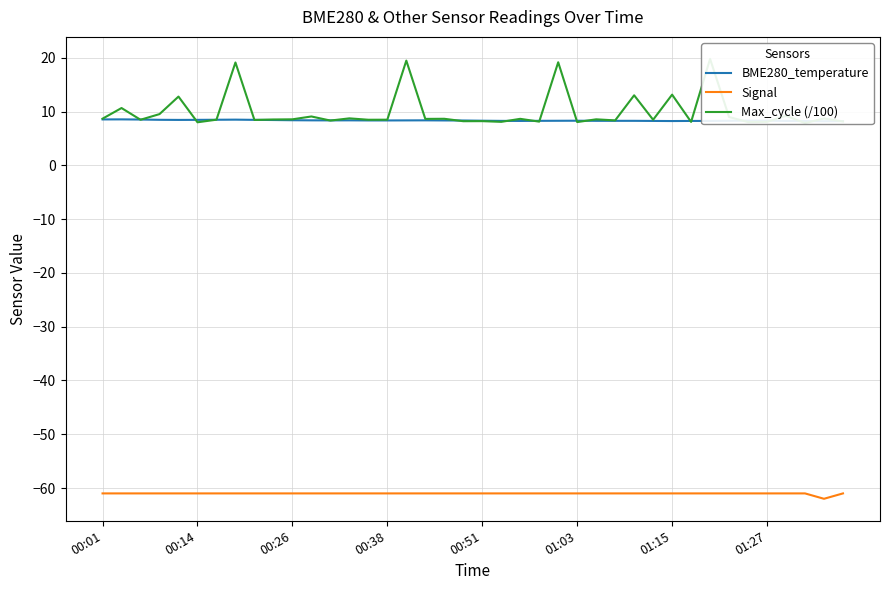

Does the chart have visible grid lines?

Yes